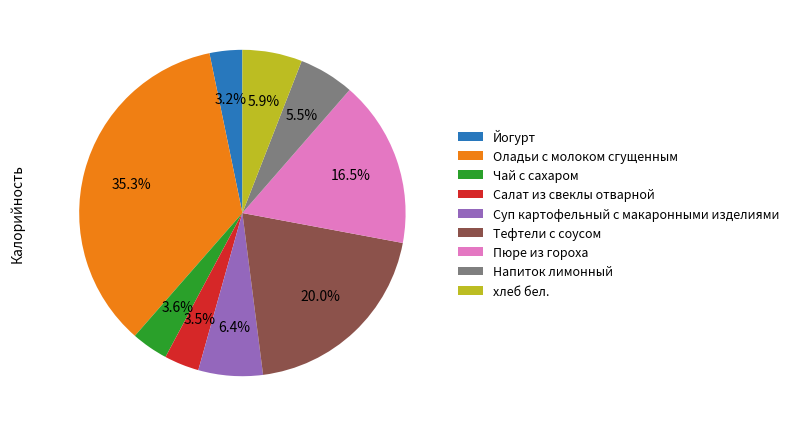

Is it true that Напиток лимонный is 1% of the pie?

False